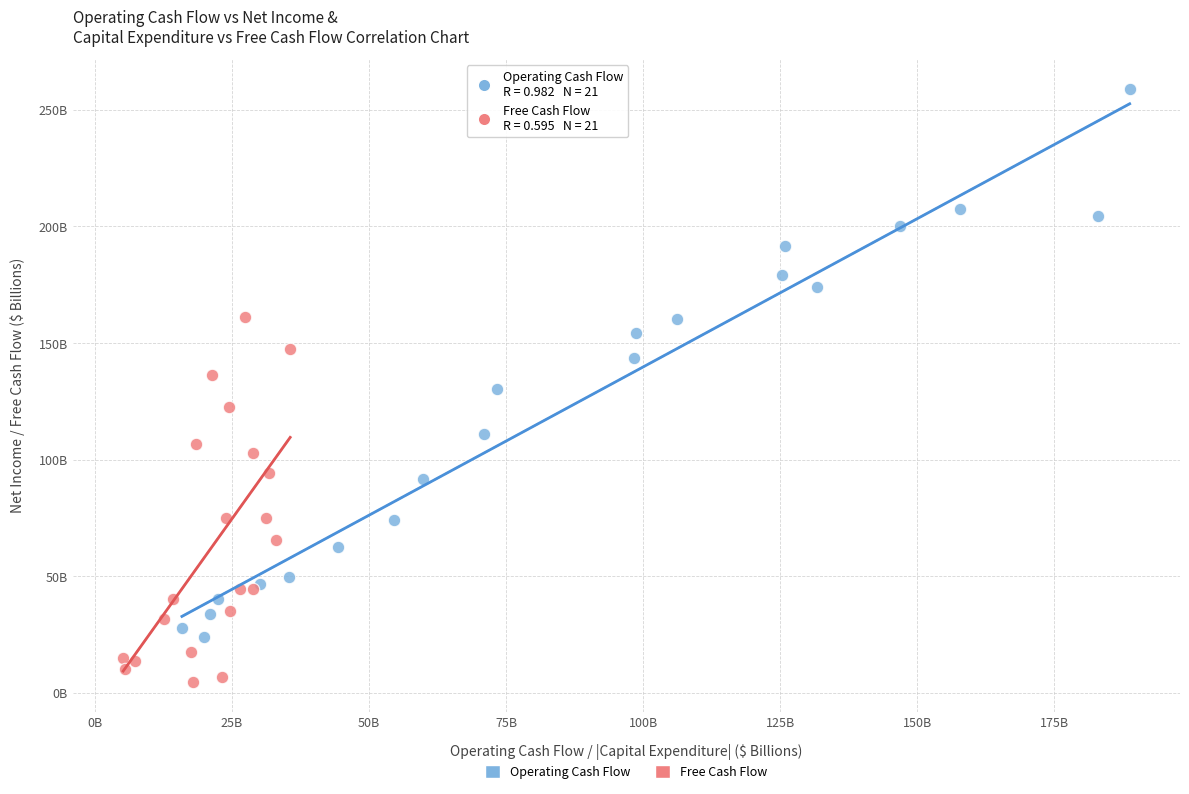

What are all the series names shown in the legend?

Operating Cash Flow, Free Cash Flow